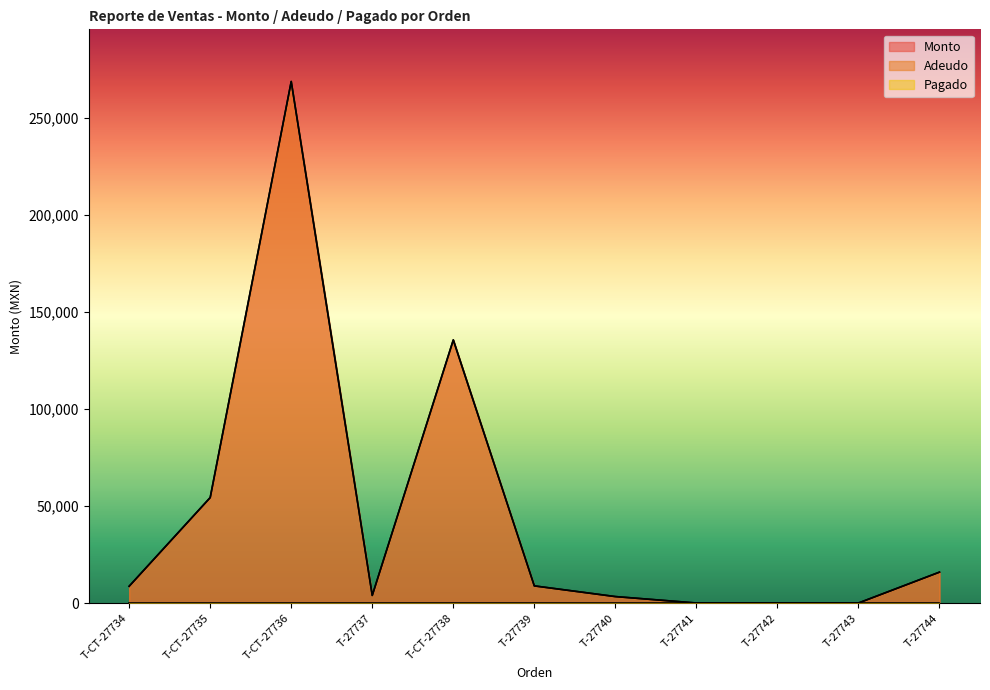

How many lines are shown in the chart?

3